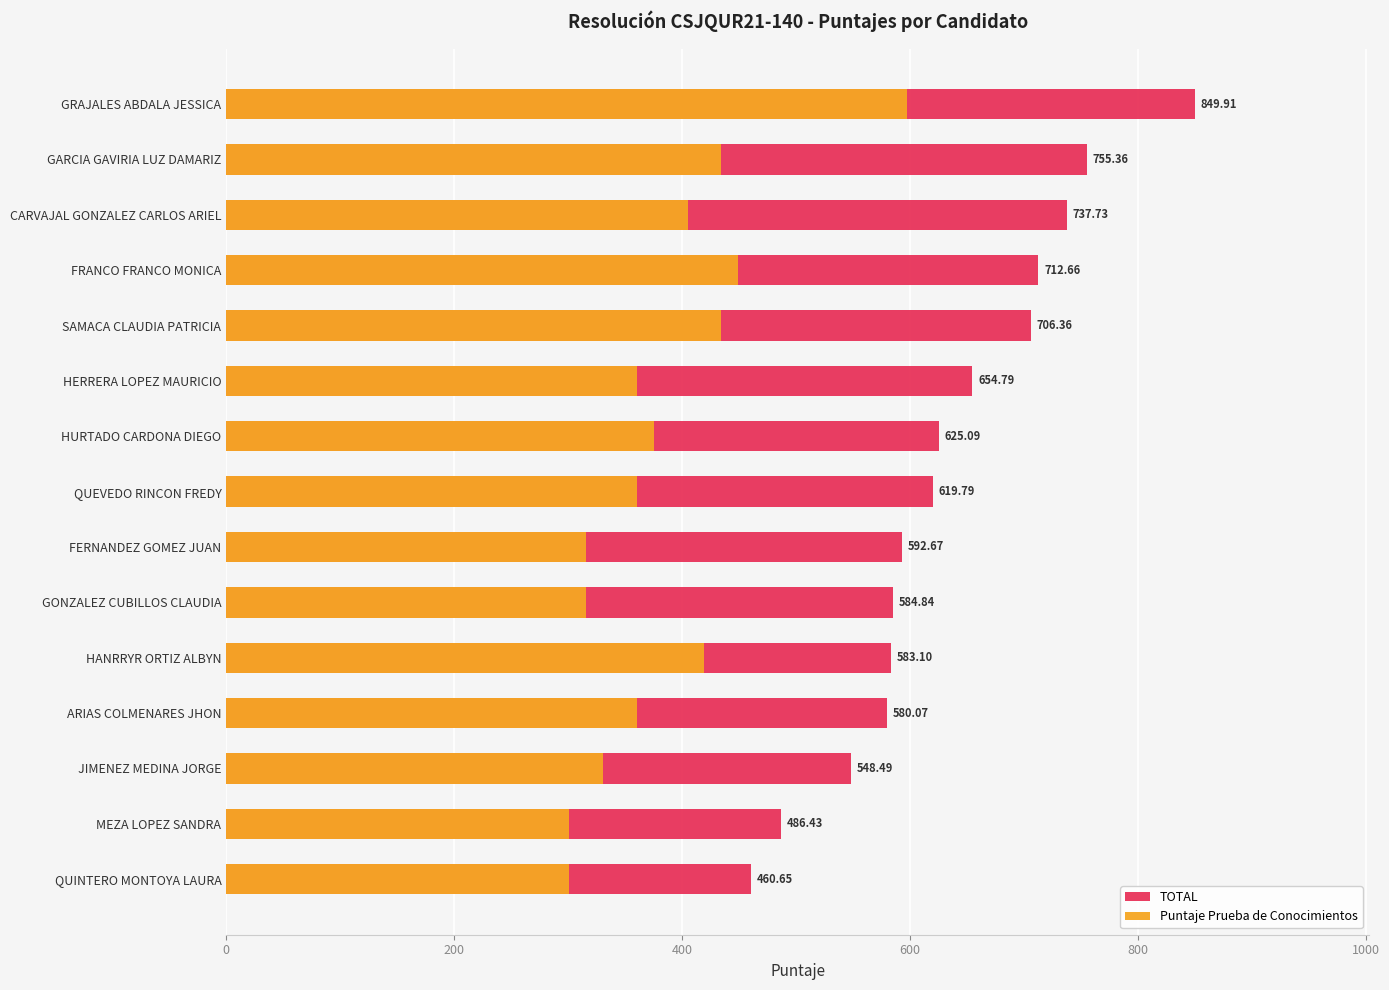

Which has a higher value, JIMENEZ MEDINA JORGE or GARCIA GAVIRIA LUZ DAMARIZ?

GARCIA GAVIRIA LUZ DAMARIZ